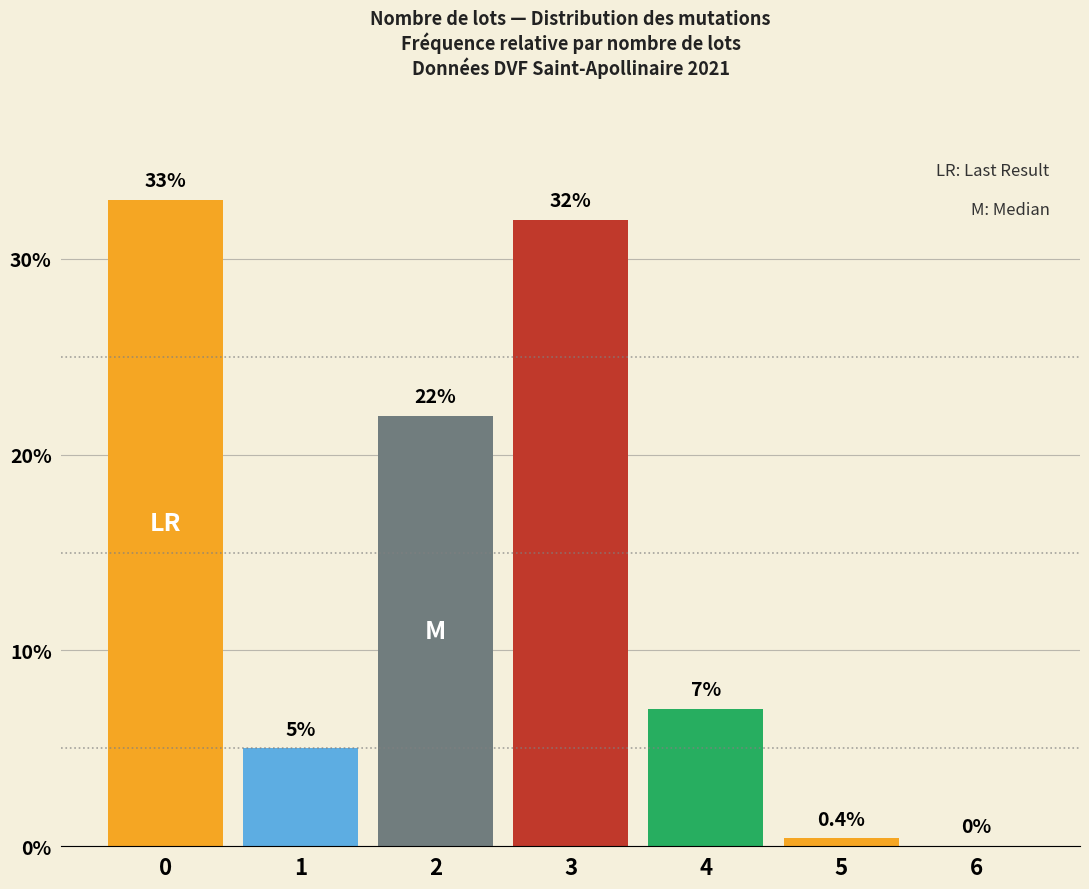

At which label is the value closest to 16?

2